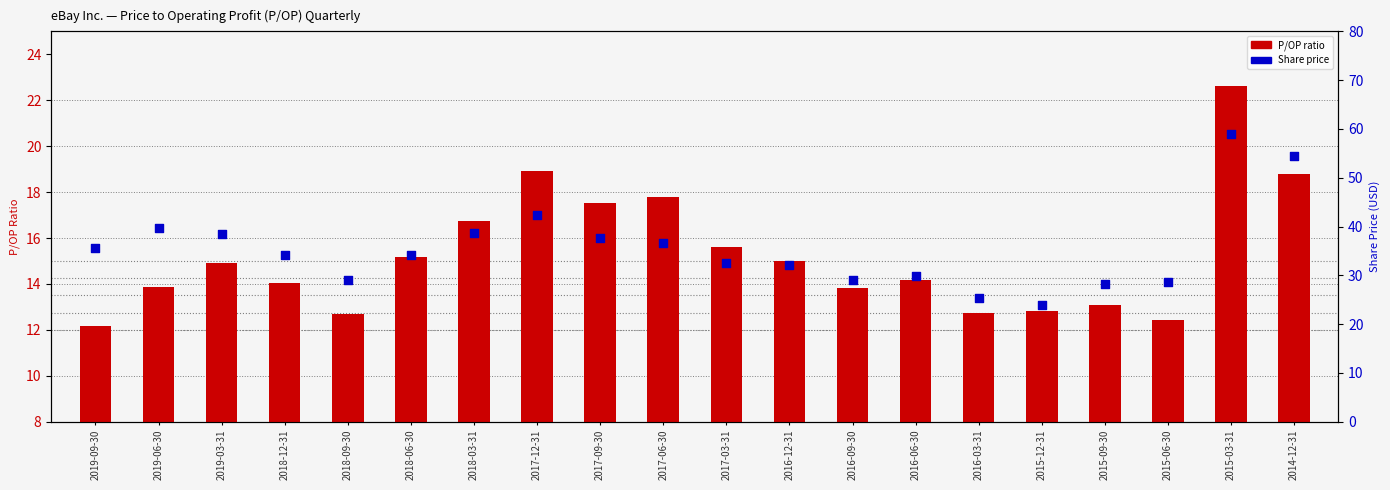

At how many categories does at least one series exceed 29?

16